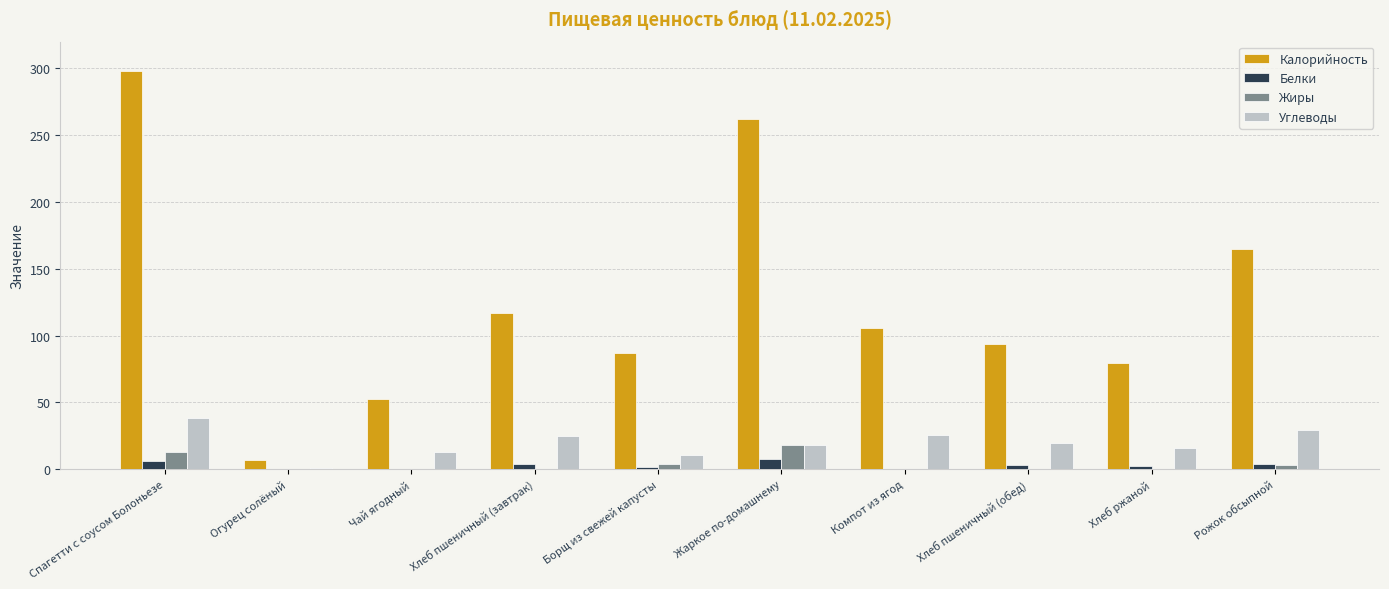

Is the value of Калорийность at Спагетти с соусом Болоньезе greater than the value of Жиры at Хлеб ржаной?

Yes